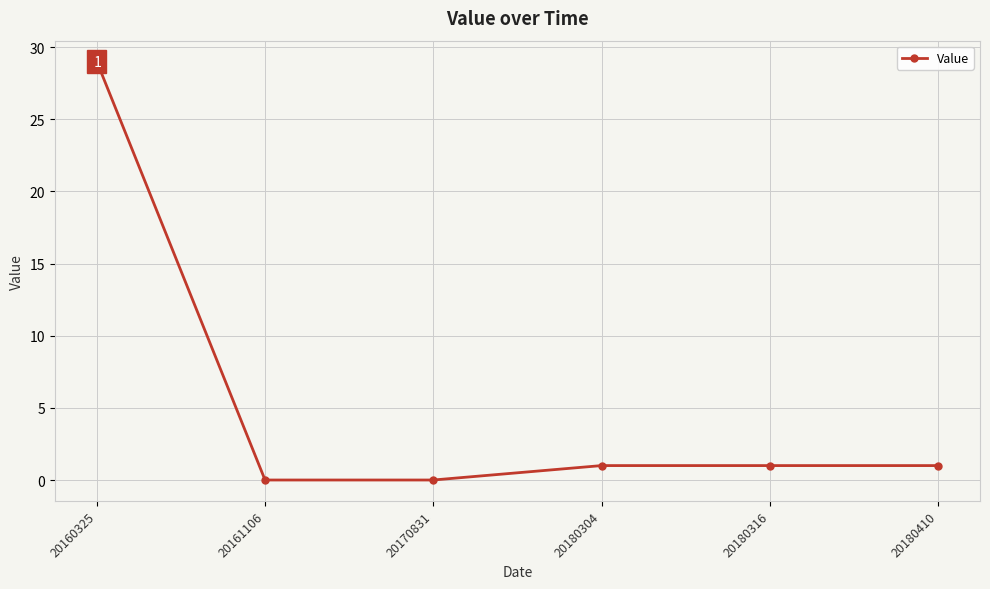

True or false: the data shows 1 at 20180410.

True